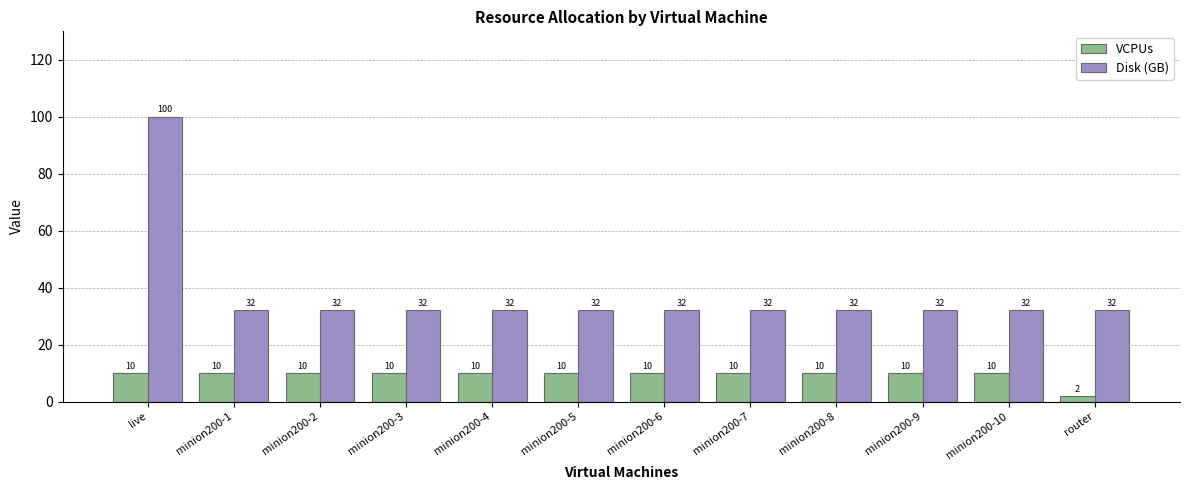

What is the total value across all series at live?

110